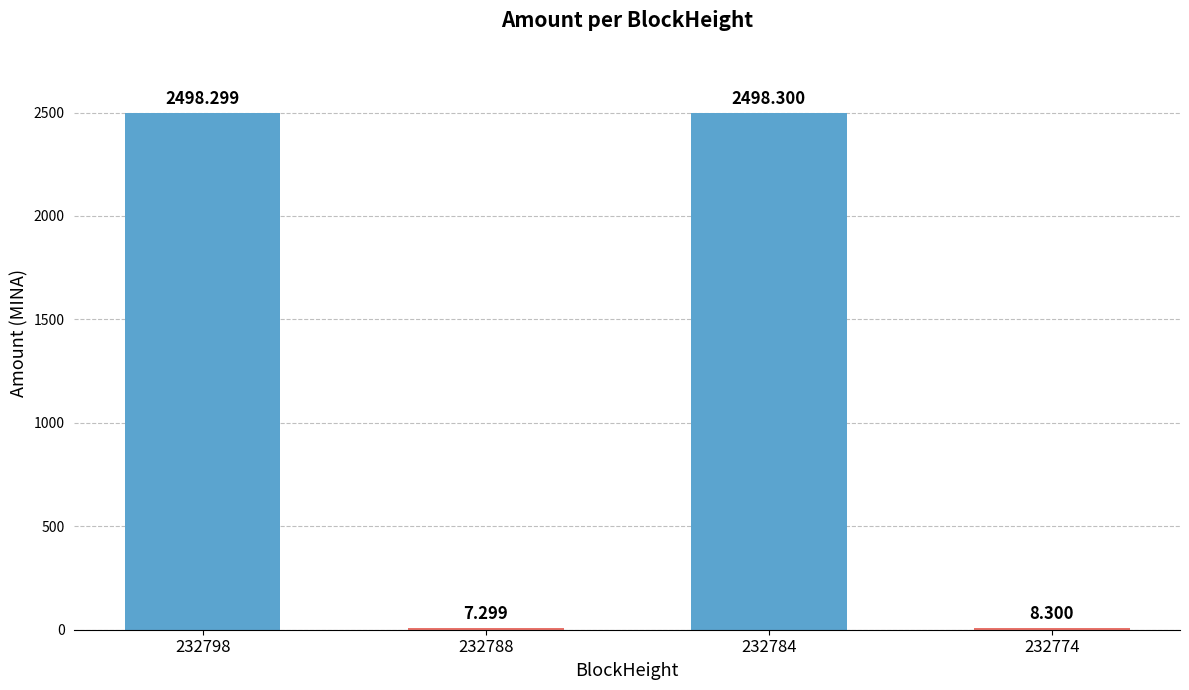

Is it true that the value at 232798 is 2498.3?

True